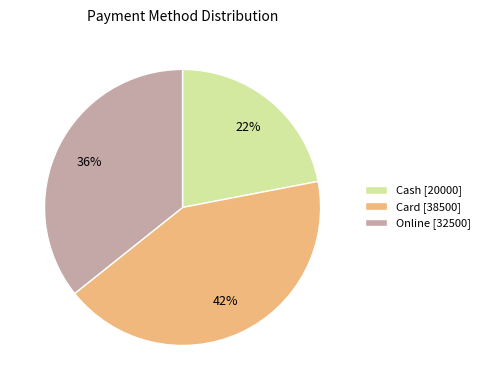

How many slices are in this pie chart?

3